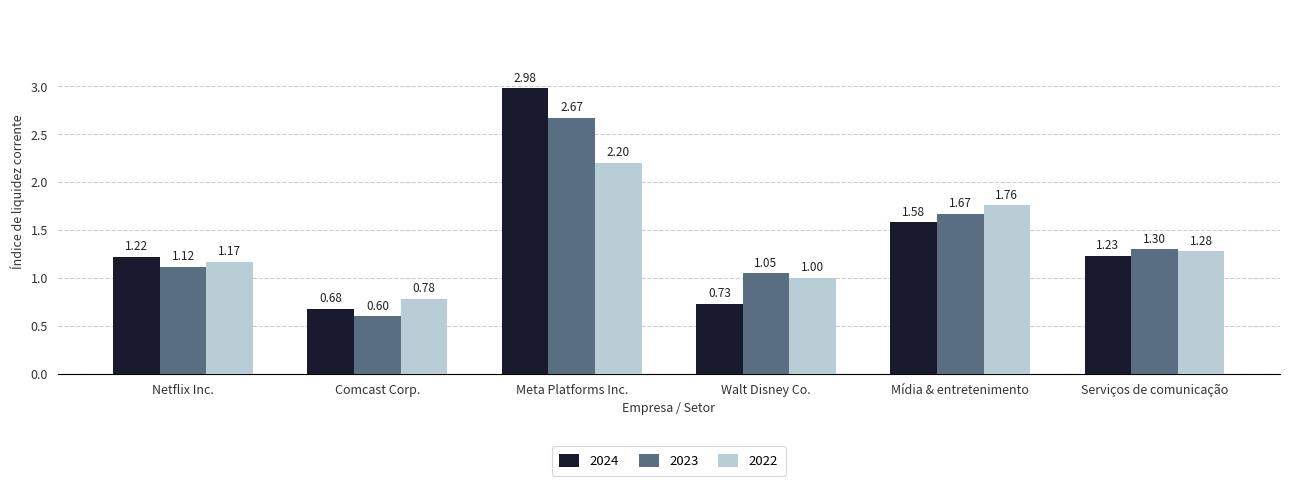

At which category is the sum across all series the highest?

Meta Platforms Inc.